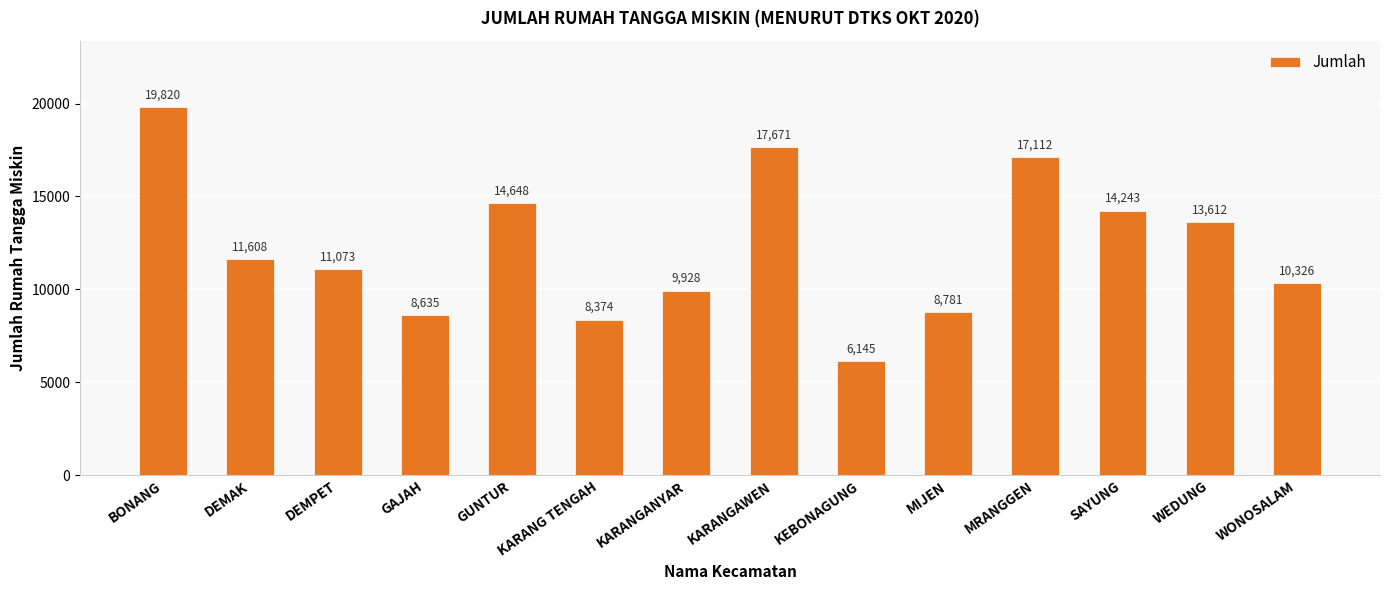

At which label does the data first exceed 11608?

BONANG